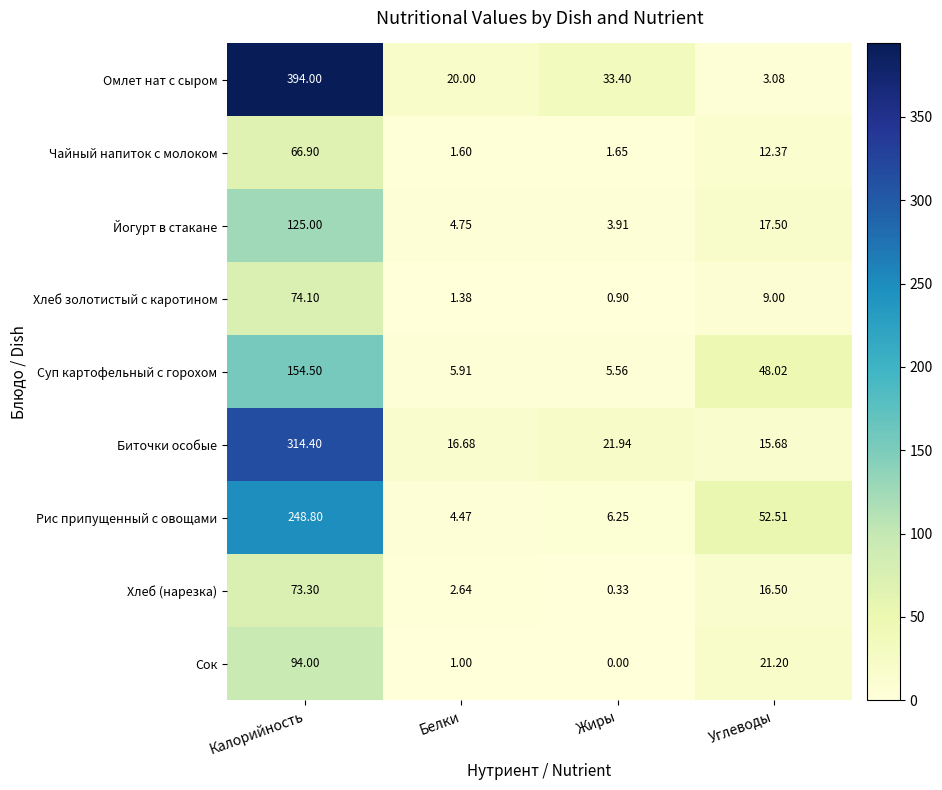

At which category is the sum across all series the highest?

Калорийность